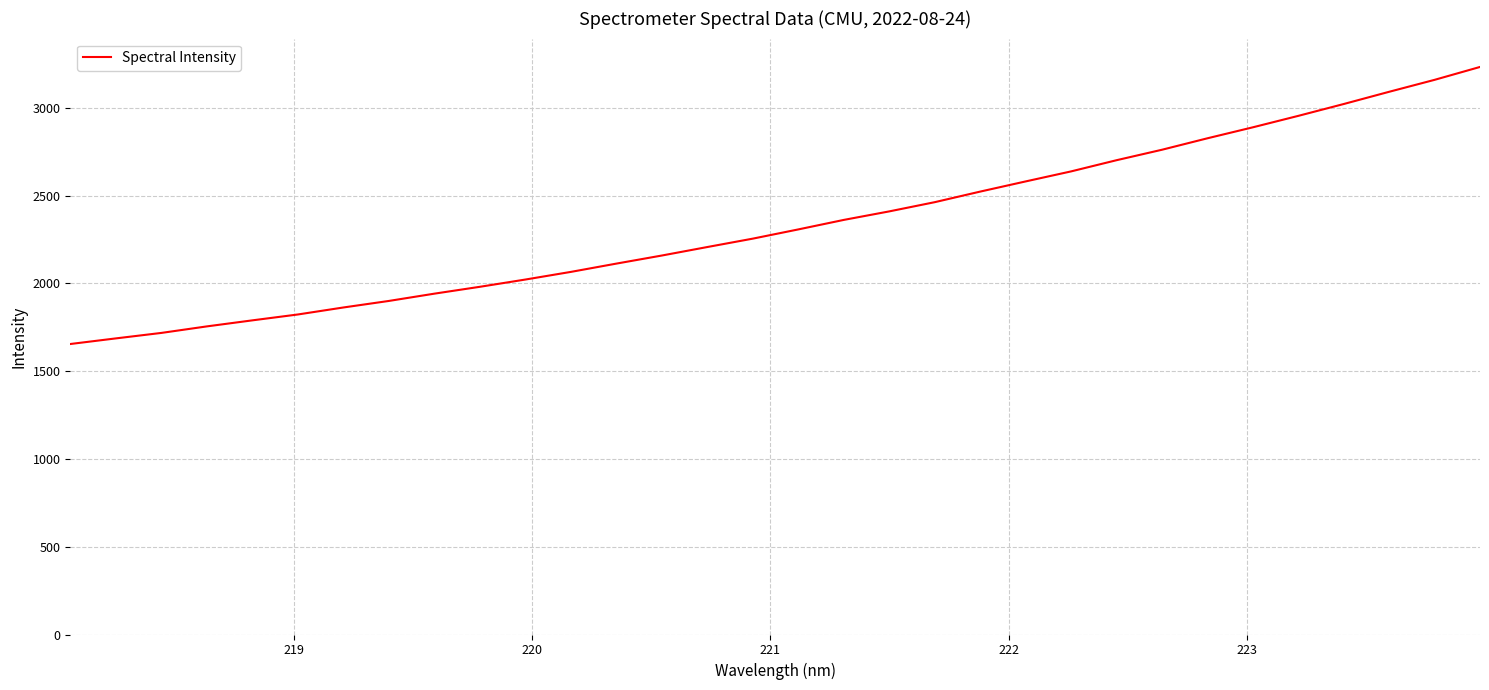

What is the difference between the maximum and minimum values?

1578.4